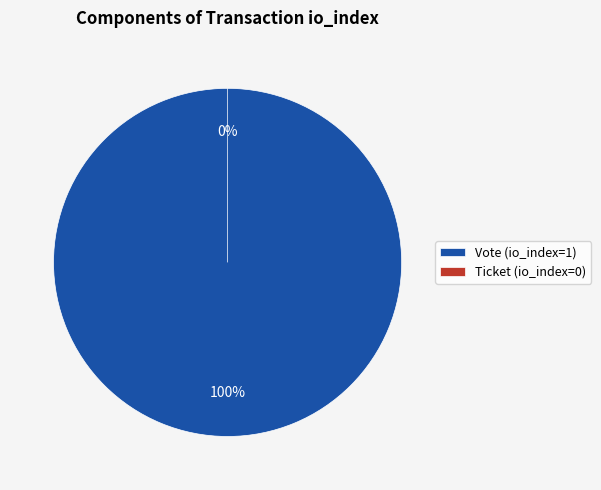

Does any single category account for the majority?

Yes